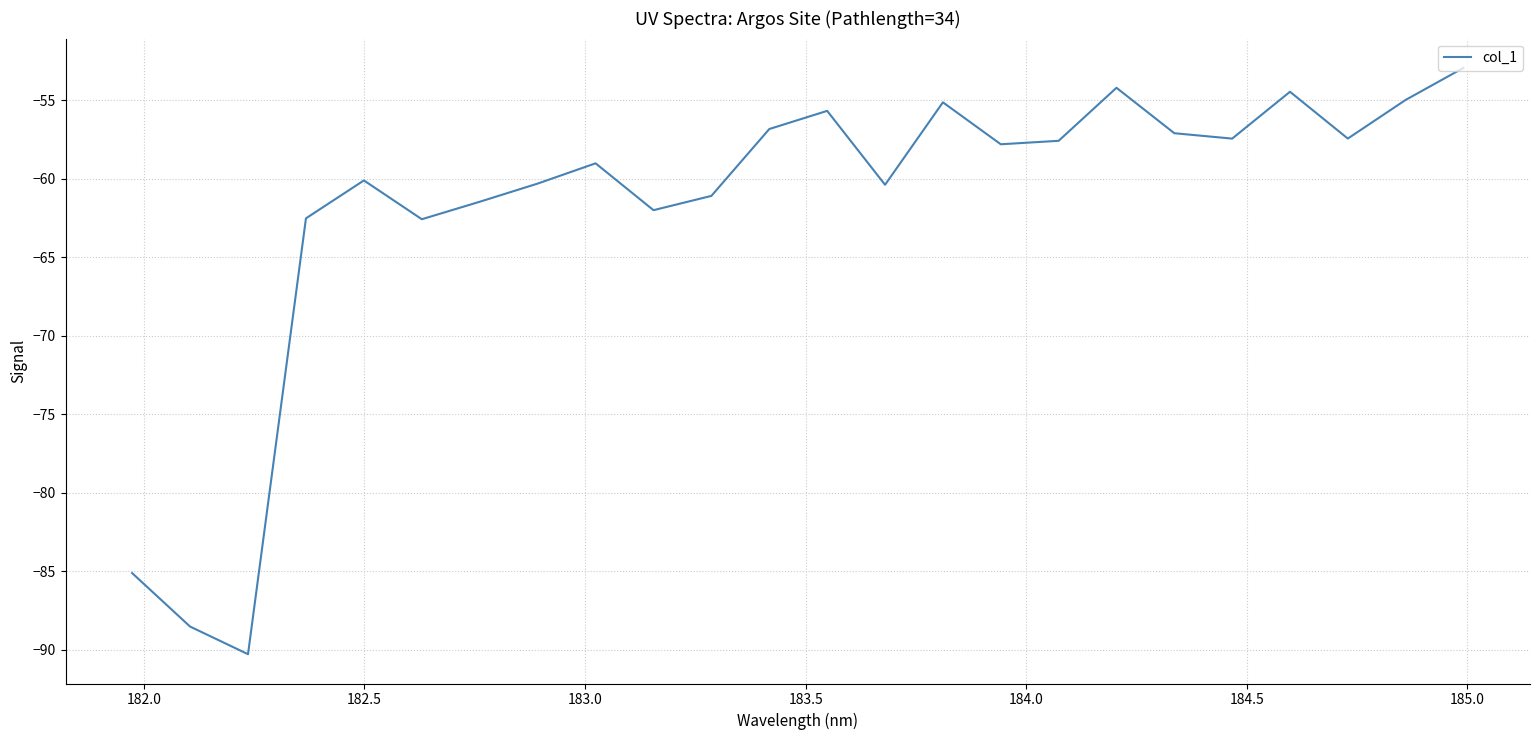

What is the difference between the maximum and minimum values?

37.3